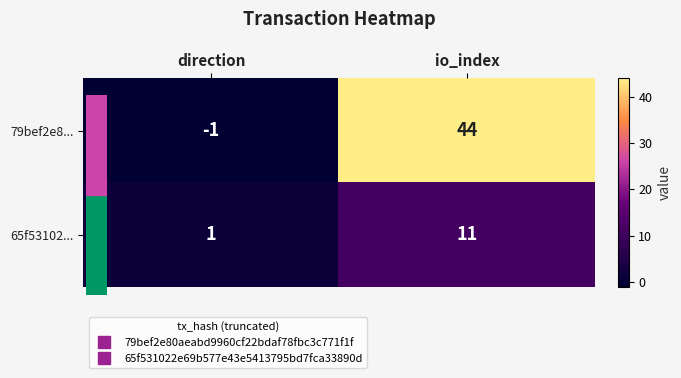

True or false: 65f53102... has a value of 11 at io_index.

True